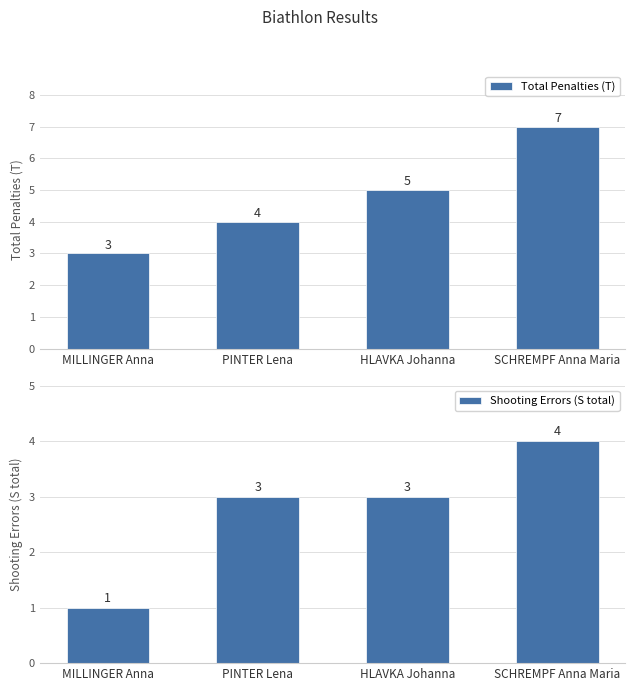

The value of Total Penalties (T) at MILLINGER Anna is 4. True or false?

False